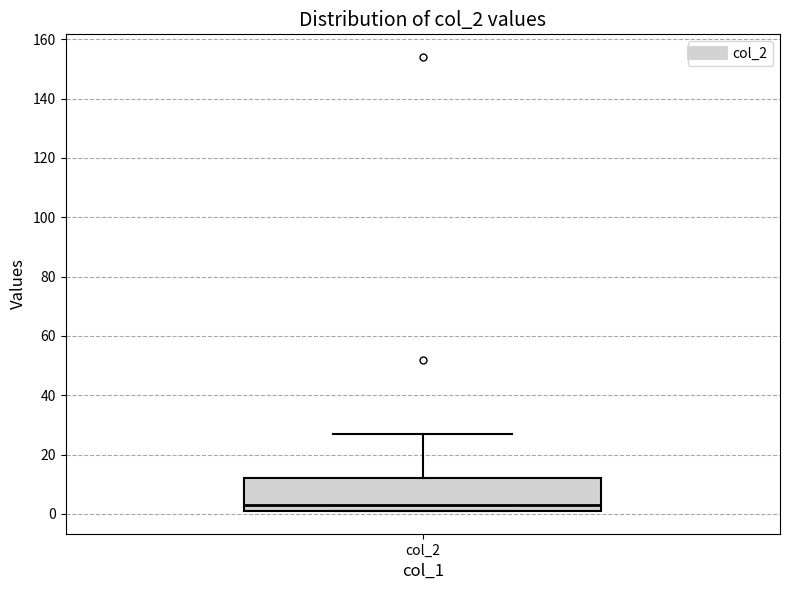

Transcribe this box plot: give where the median line is, the range the box spans, and where the two whiskers end, as read against the y-axis. The values are not printed on the chart, so give them approximately, as read against the axis.

median 4, box 2 to 12, whiskers 2 to 28